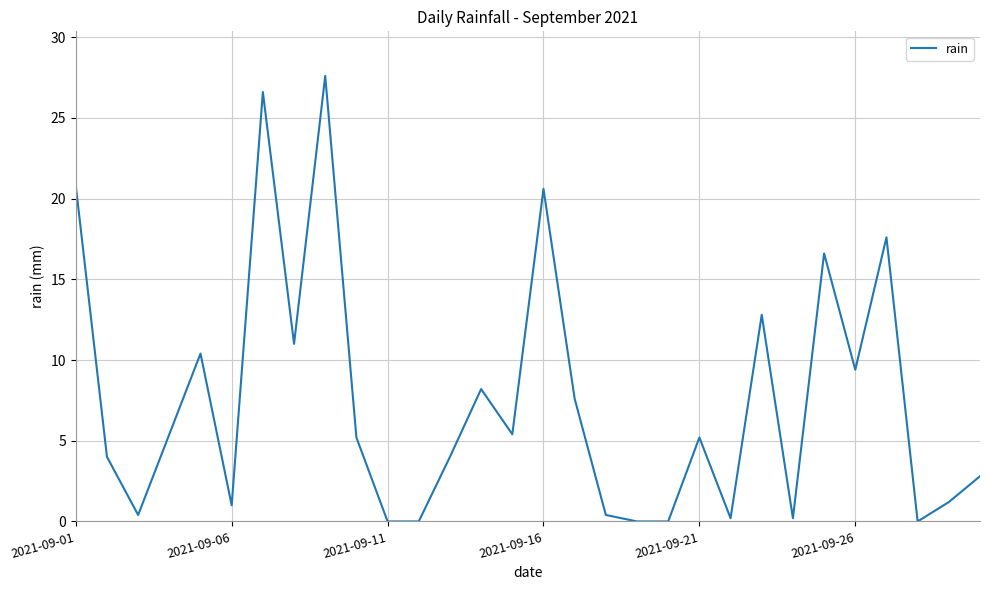

What is the greatest value displayed?

27.6